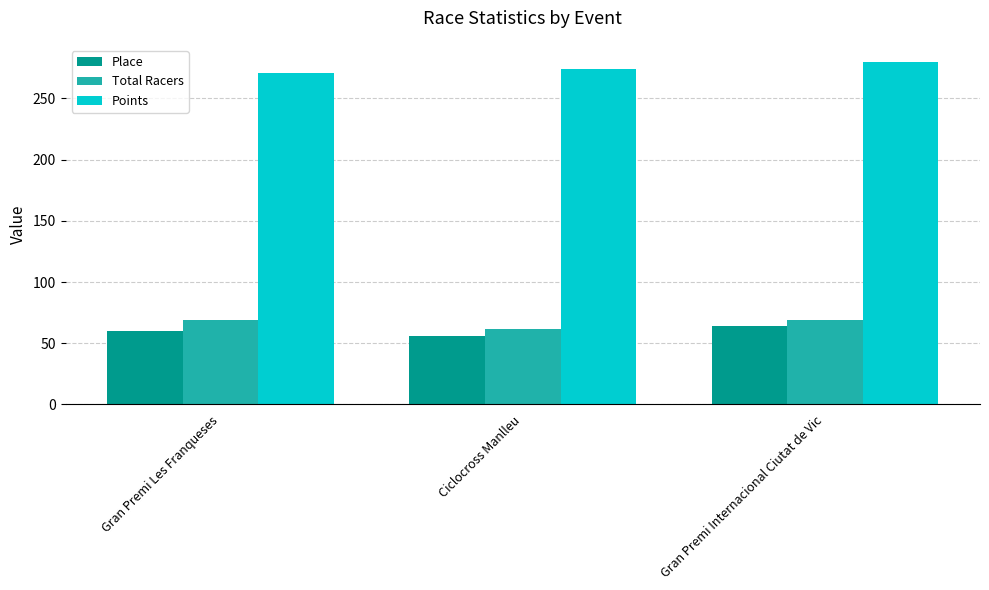

How many distinct data groups are displayed?

3